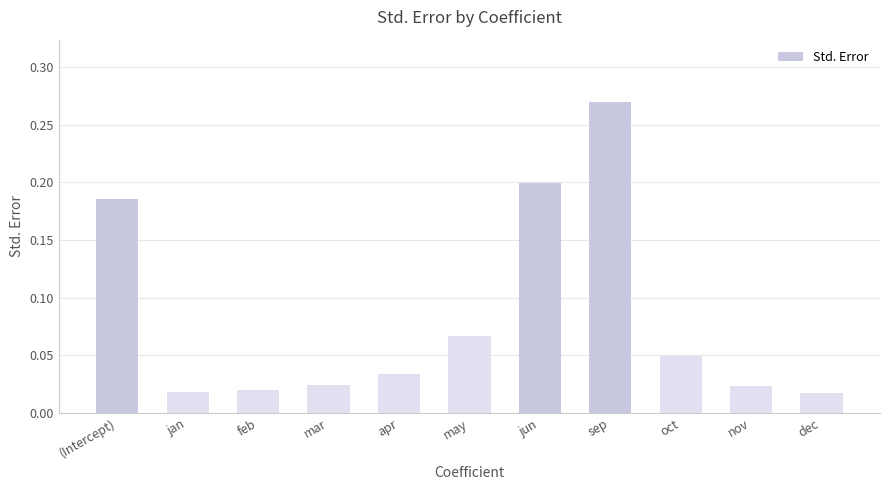

The chart shows a value of 0.2 at (Intercept). True or false?

True